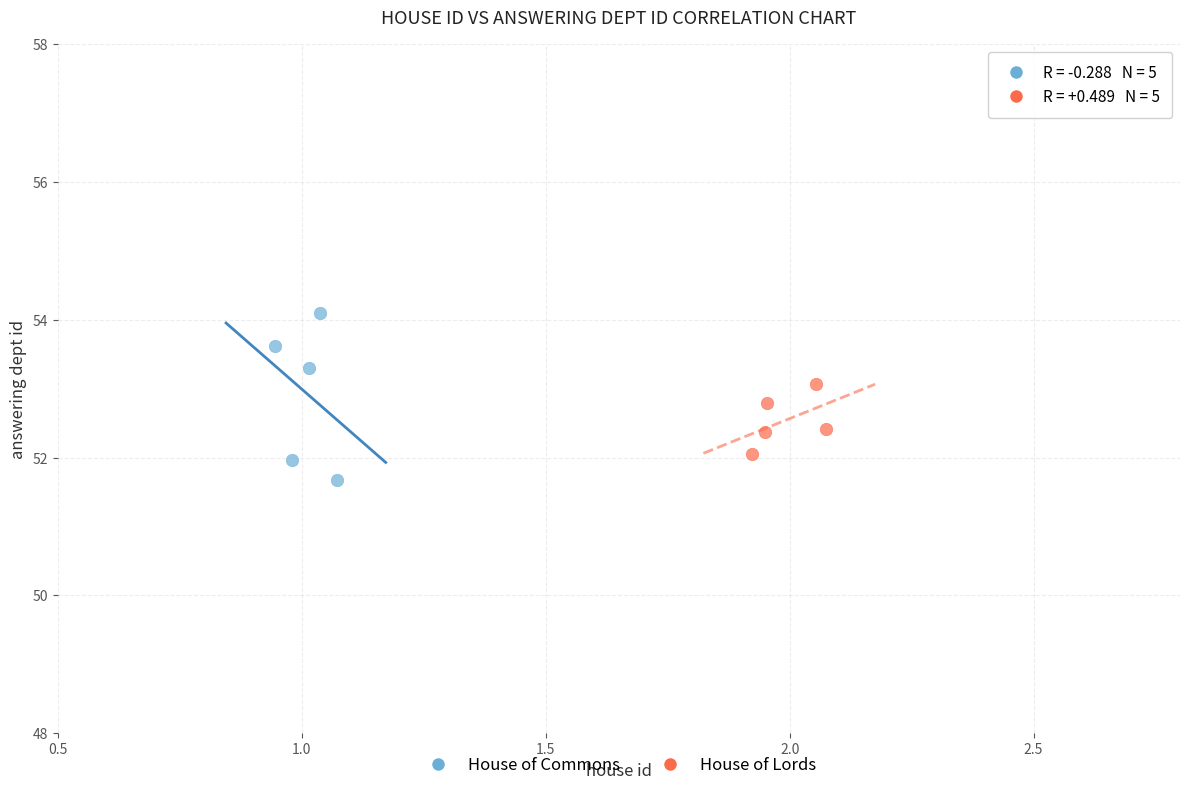

Which series contains the highest Y value?

House of Commons